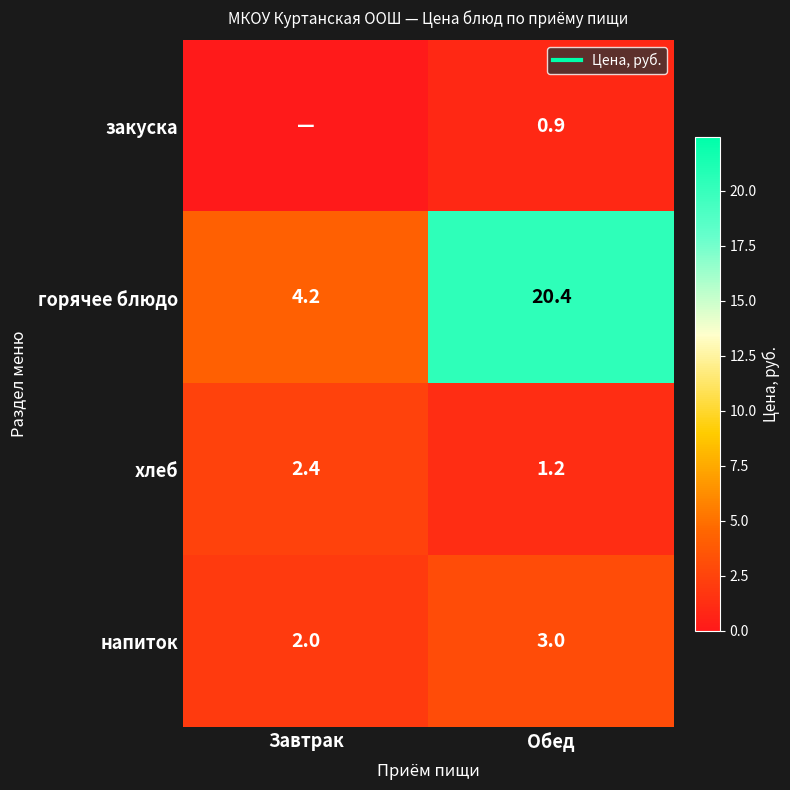

What is the difference between the highest and lowest values at Завтрак?

4.2